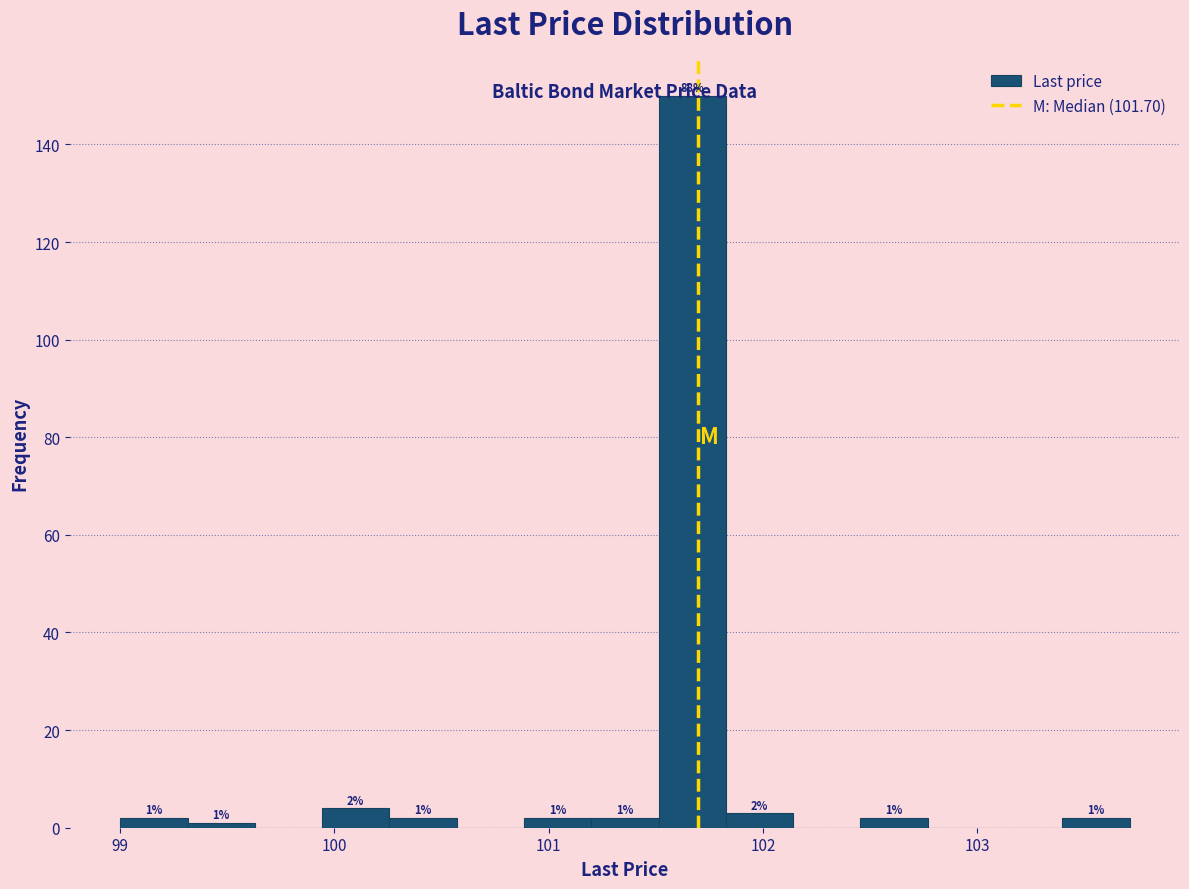

Around what value on the x-axis is the tallest bar? Give the approximate position of its centre, as read against the axis.

101.7